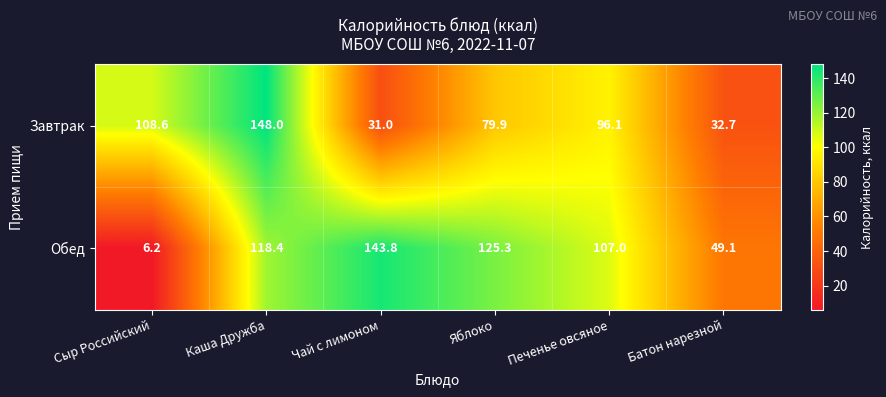

Reading left to right, list all the values displayed in this chart.

Завтрак: Сыр Российский=108.6	Каша Дружба=148.0	Чай с лимоном=31.0	Яблоко=79.9	Печенье овсяное=96.1	Батон нарезной=32.7
Обед: Сыр Российский=6.2	Каша Дружба=118.4	Чай с лимоном=143.8	Яблоко=125.3	Печенье овсяное=107.0	Батон нарезной=49.1